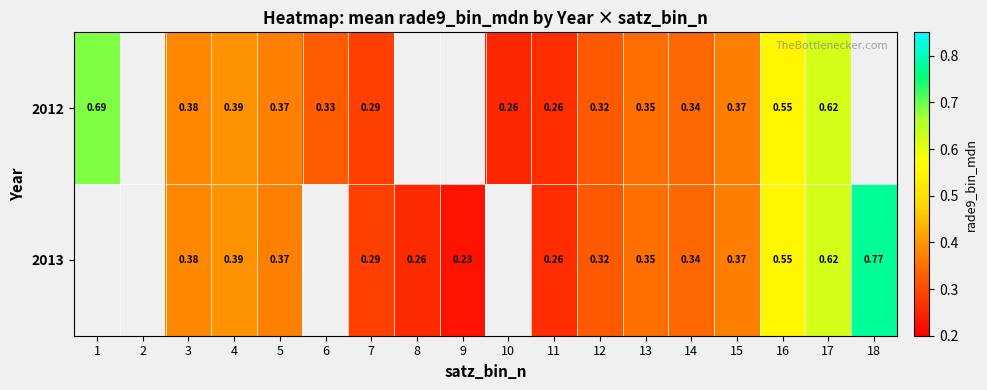

What is the minimum value shown in the chart?

0.2